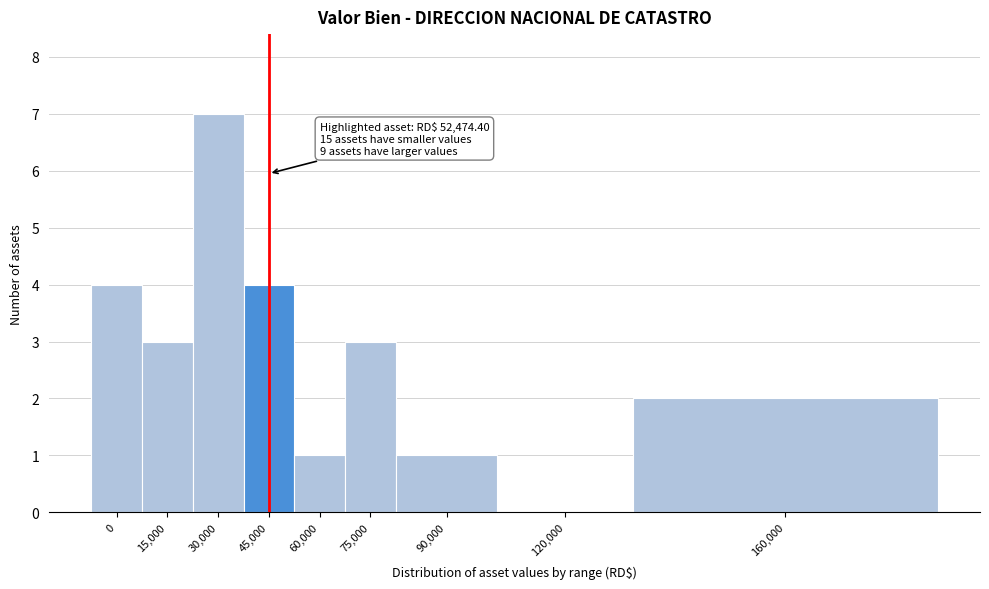

Reading right to left, extract all data points from this chart.

160,000=2	120,000=0	90,000=1	75,000=3	60,000=1	45,000=4	30,000=7	15,000=3	0=4